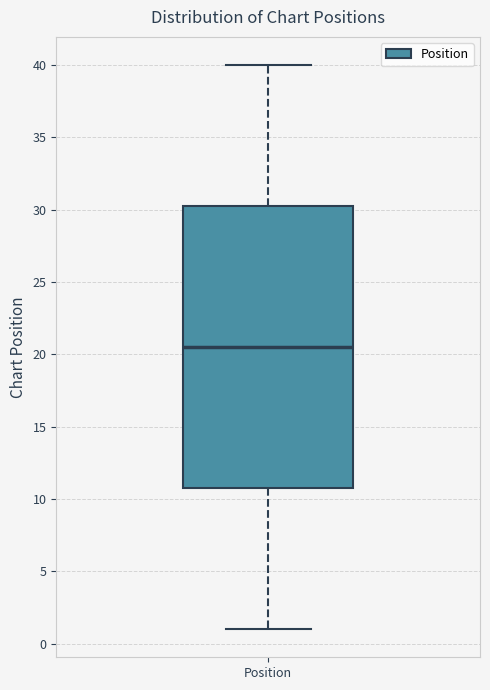

Read this box plot against the y-axis: the position of the median line, the range covered by the box, and the ends of both whiskers. The values are not printed on the chart, so give them approximately, as read against the axis.

median 20.5, box 11.0 to 30.5, whiskers 1.0 to 40.0